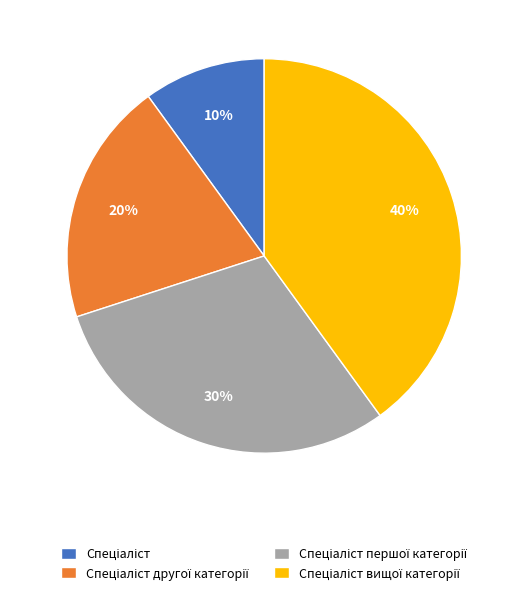

To the nearest percent, what is the difference between the largest and smallest slice percentages?

30%